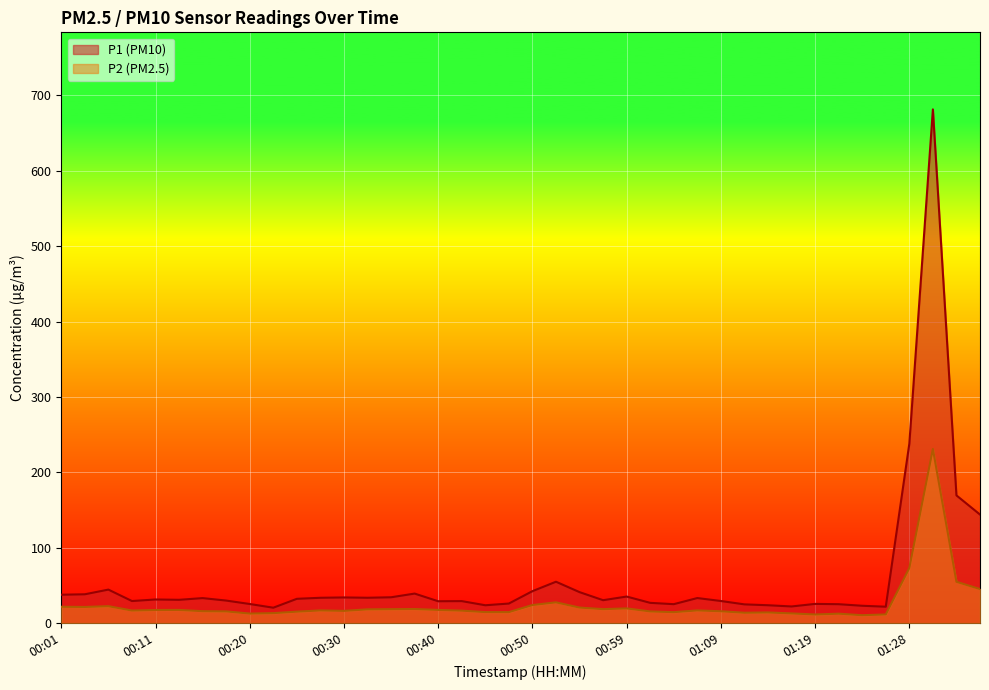

List the series in order of their overall mean, lowest first.

P2 line, P1 line